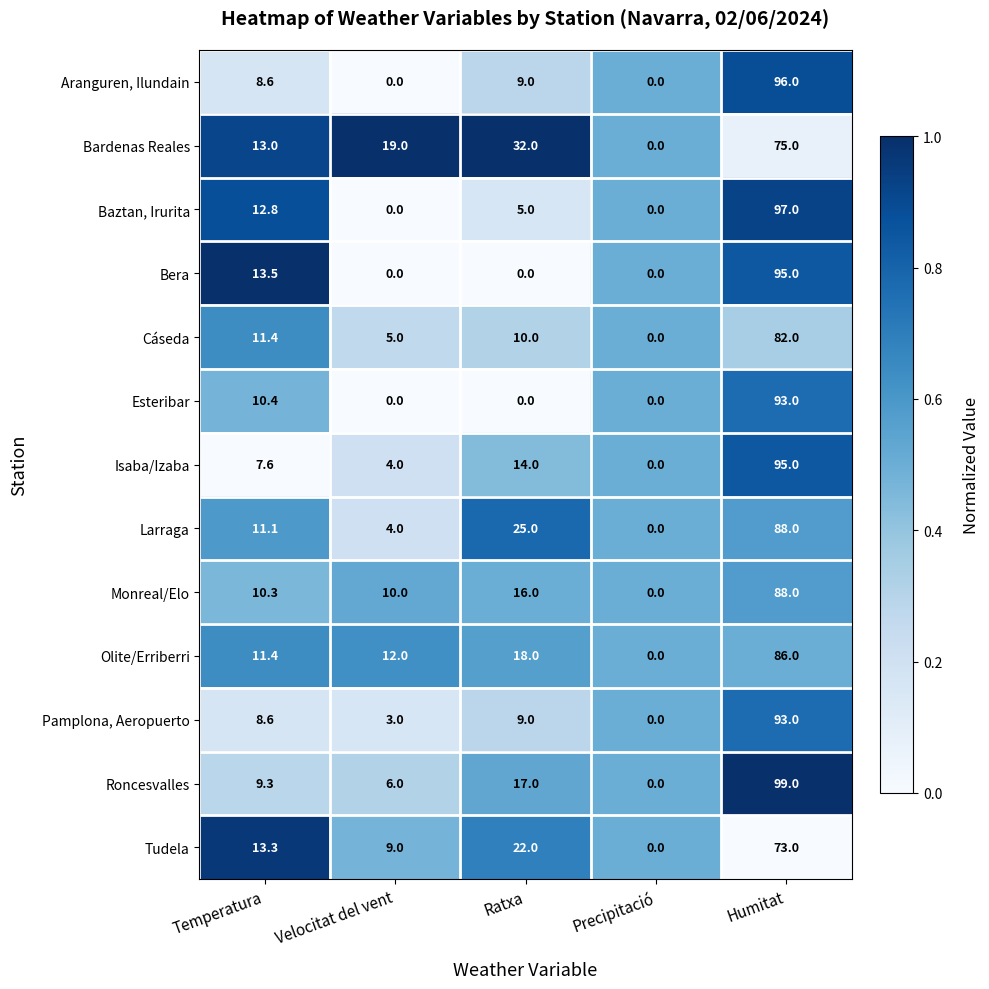

What is the difference between the highest and lowest values at Humitat?

26.0